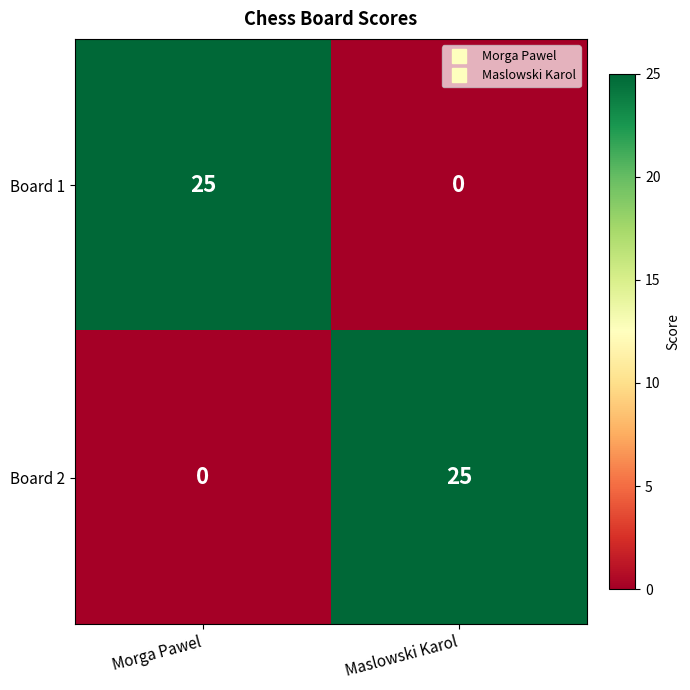

Read the Board 2 value at Maslowski Karol.

25